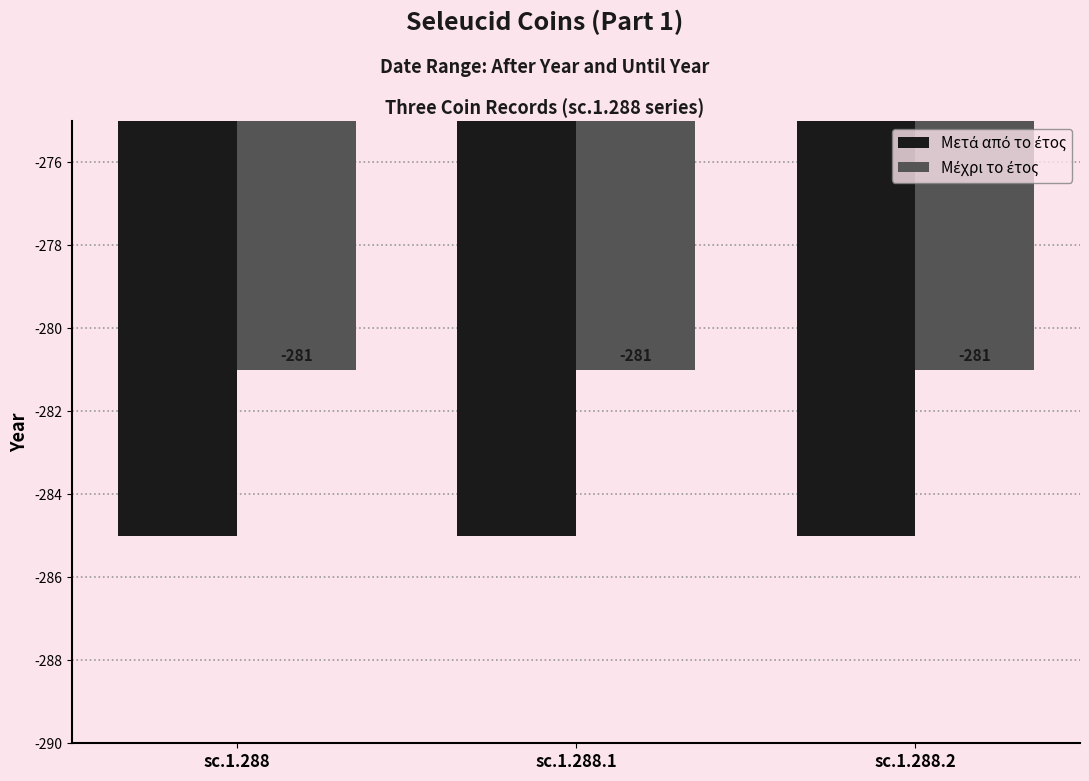

What is the greatest value displayed?

-281